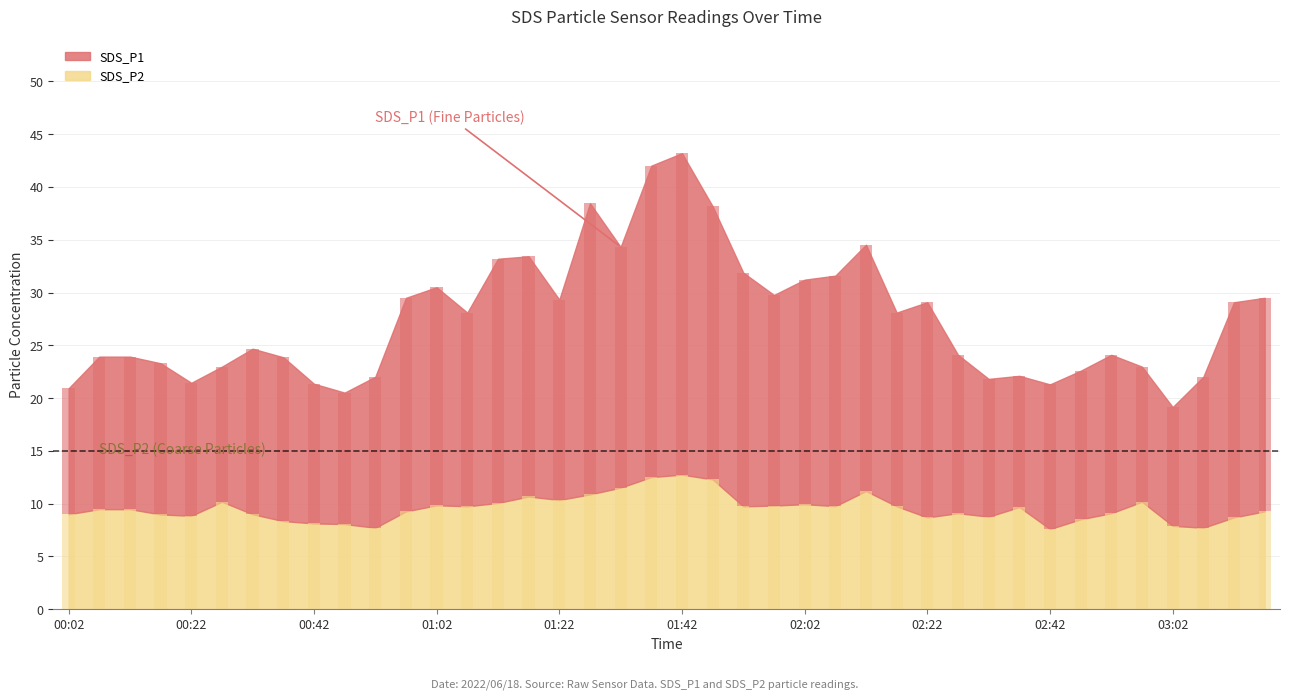

True or false: SDS_P2 has a value of 13.8 at 00:27.

False